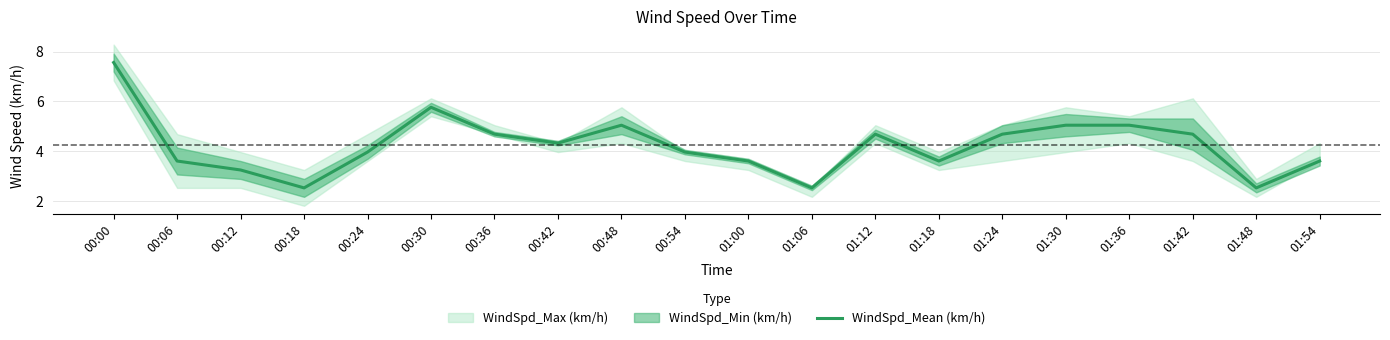

List the labels in order of value, smallest first.

00:18, 01:06, 01:48, 00:12, 00:06, 01:00, 01:18, 01:54, 00:24, 00:54, 00:42, 00:36, 01:12, 01:24, 01:42, 00:48, 01:30, 01:36, 00:30, 00:00